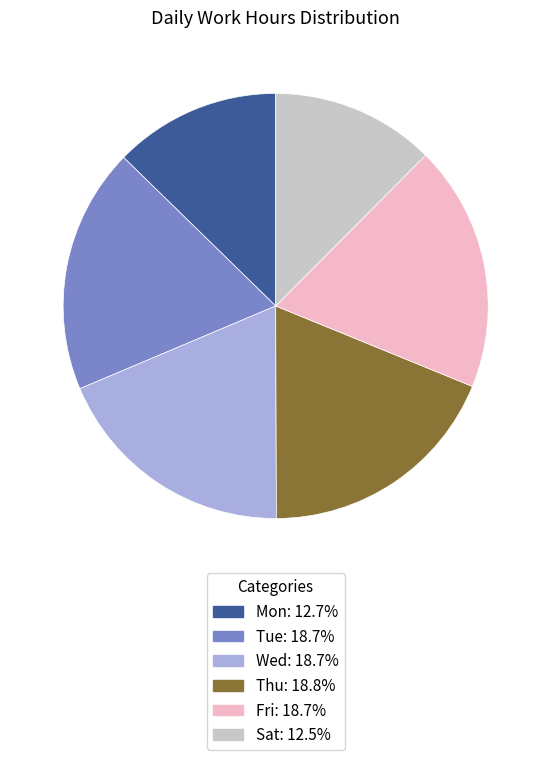

Combined, do Tue and Mon account for over 50%?

No